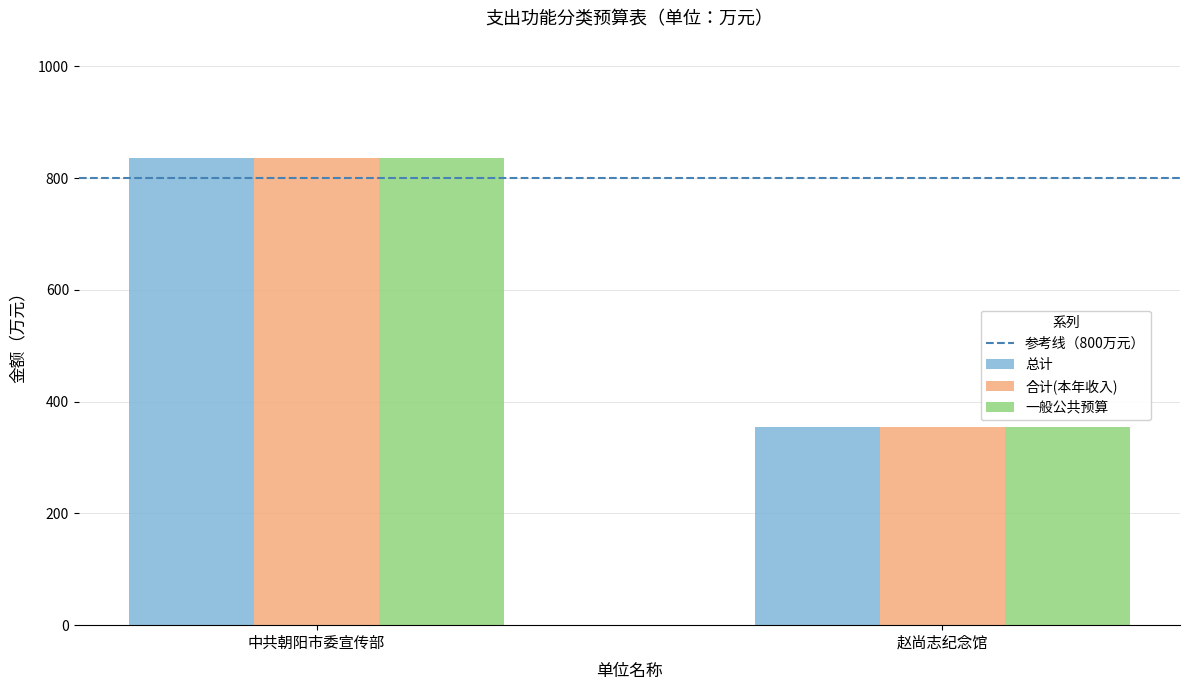

The value of 总计 at 赵尚志纪念馆 is 160.8. True or false?

False